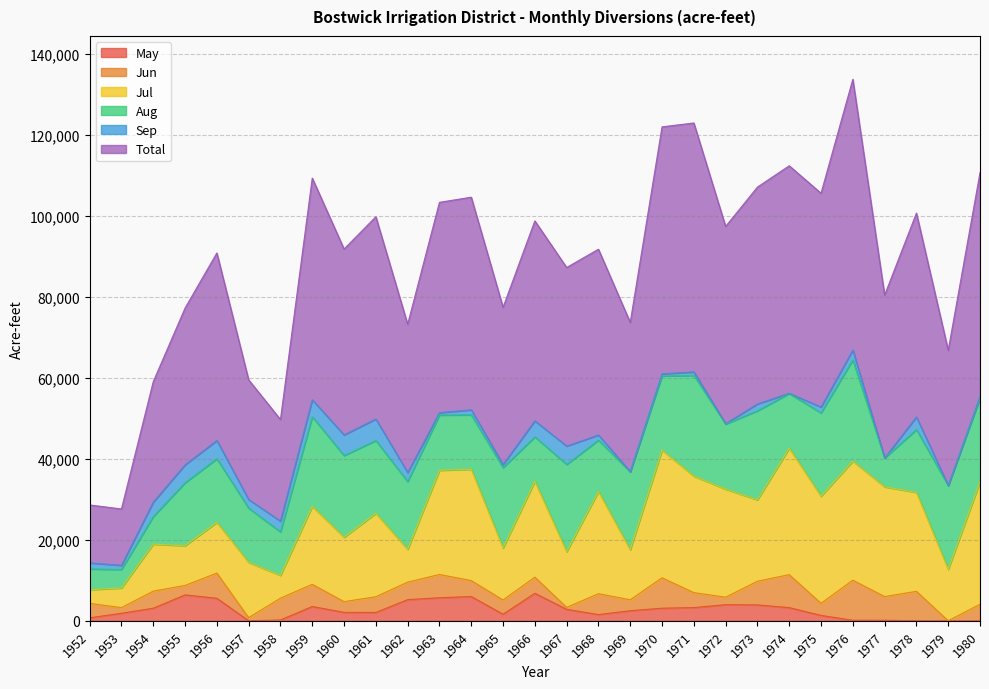

Reading left to right, list all the values displayed in this chart.

May: 747	1871	3116	6404	5572	0	211	3541	2094	2067	5235	5704	5998	1632	6804	2841	1544	2500	3117	3276	3987	3932	3264	1341	141	143	0	0	0
Jun: 3564	1389	4216	2334	6222	786	5387	5478	2637	3883	4315	5743	3946	3508	3987	480	5152	2696	7514	3687	1851	5840	8146	2983	9897	5842	7282	12	4089
Jul: 3384	4856	11609	9817	12520	13641	5624	19251	15912	20606	8098	25744	27483	12850	23678	13749	25256	12363	31532	28770	26685	20104	31218	26452	29408	27117	24443	12701	30270
Aug: 5115	4575	6821	15551	15727	13395	10754	22142	20196	17979	16746	13643	13448	19859	10971	21574	12680	19223	18335	24891	16088	22007	13515	20594	25020	7124	15528	20690	20636
Sep: 1500	1010	3560	4429	4494	2140	2656	4191	5080	5315	2241	576	1245	758	3956	4523	1265	77	512	865	102	1686	61	1440	2419	0	3103	15	365
Total: 14310	13930	29769	38720	46334	29565	25102	54762	45919	49963	36635	51963	52525	38833	49396	44111	45897	36859	61010	61489	48713	53569	56204	52810	66885	40226	50356	33418	55360